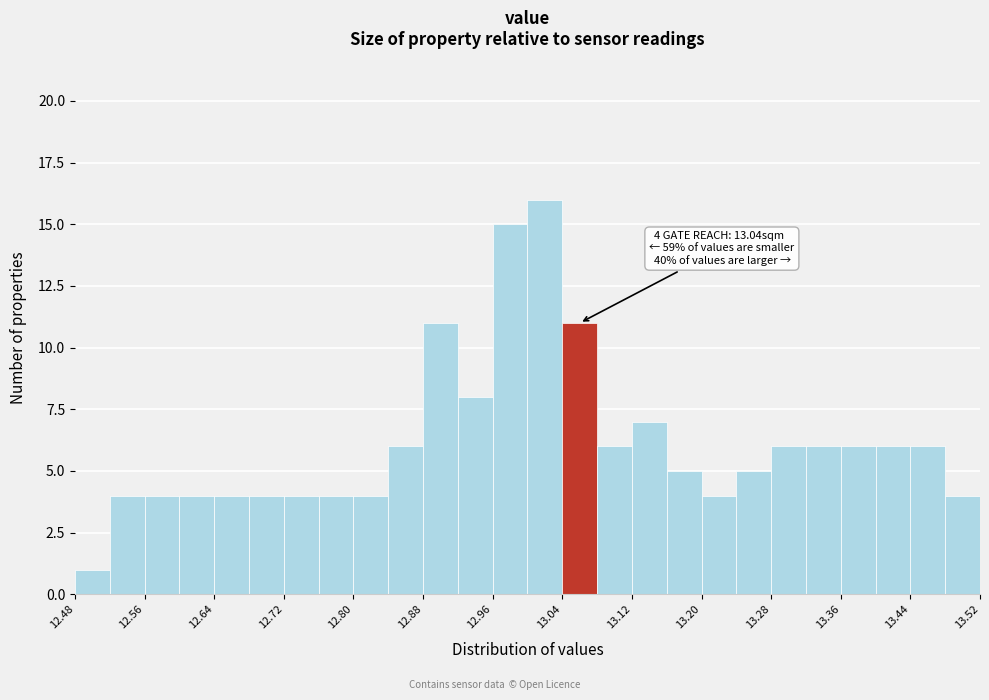

Which range on the x-axis has the tallest bar?

13.00 to 13.04